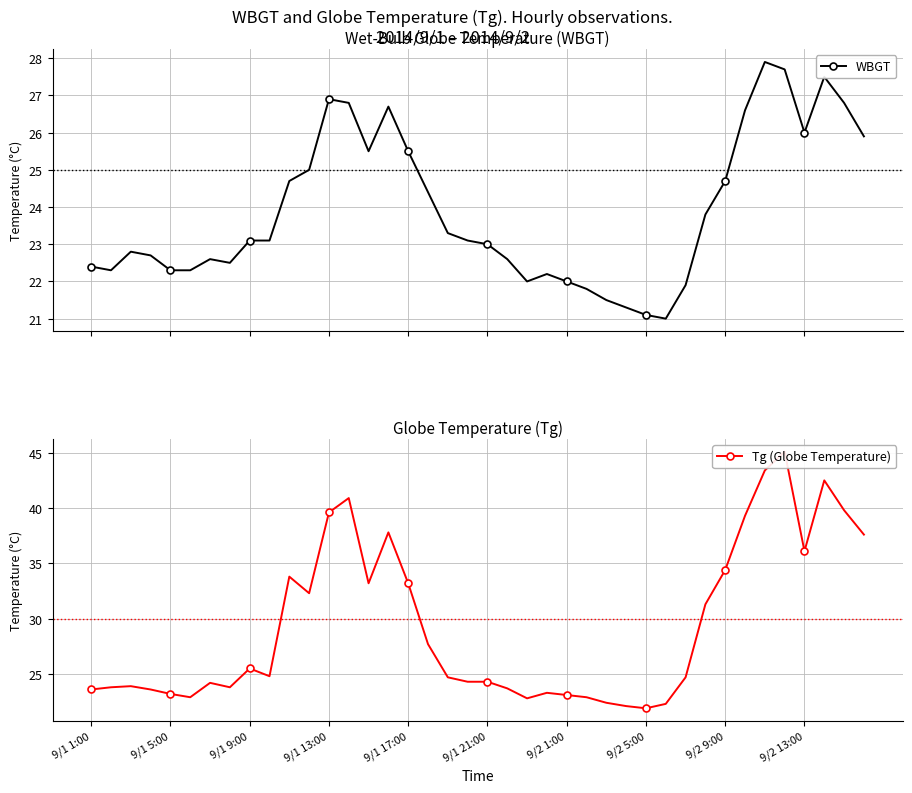

Which series has the widest spread of values?

Tg (Globe Temperature)